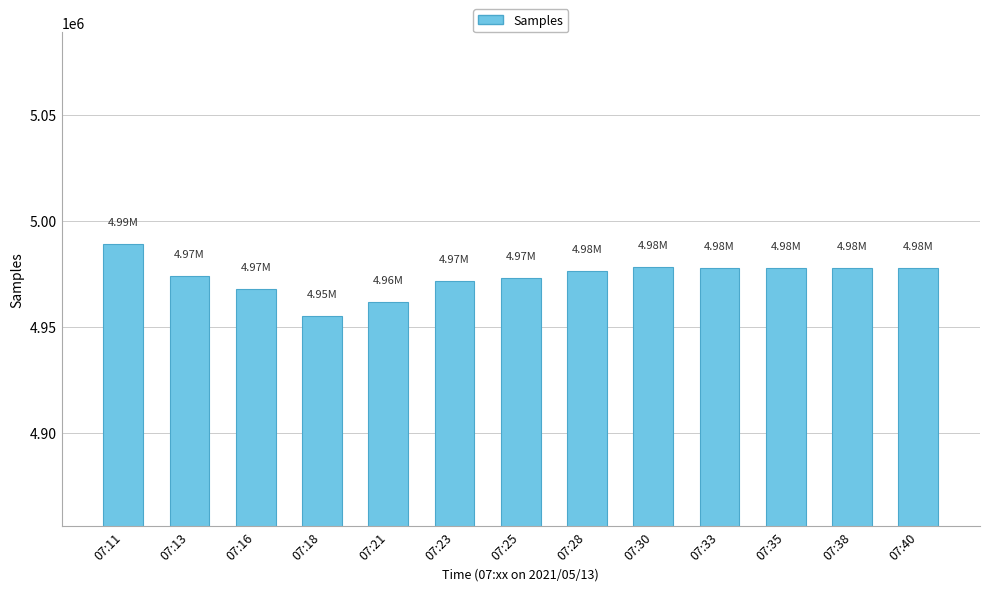

Count the number of data series in this chart.

1